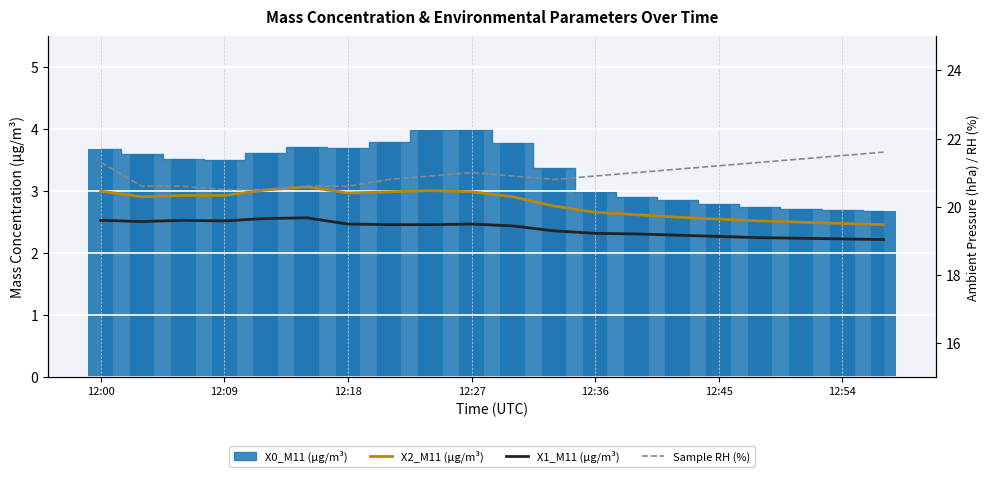

How many groups of bars are there?

20